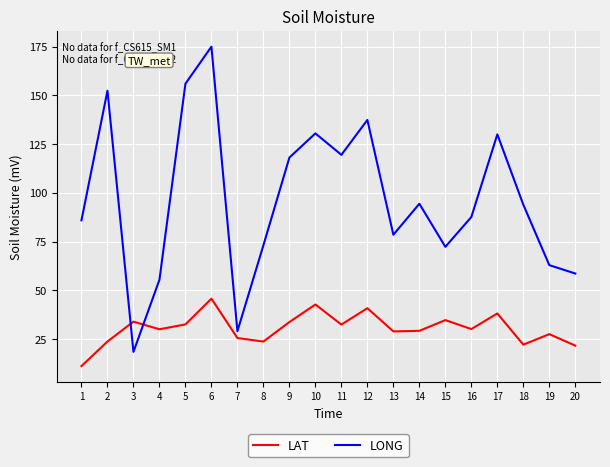

Between which two adjacent categories do LONG and LAT first intersect?

2 and 3